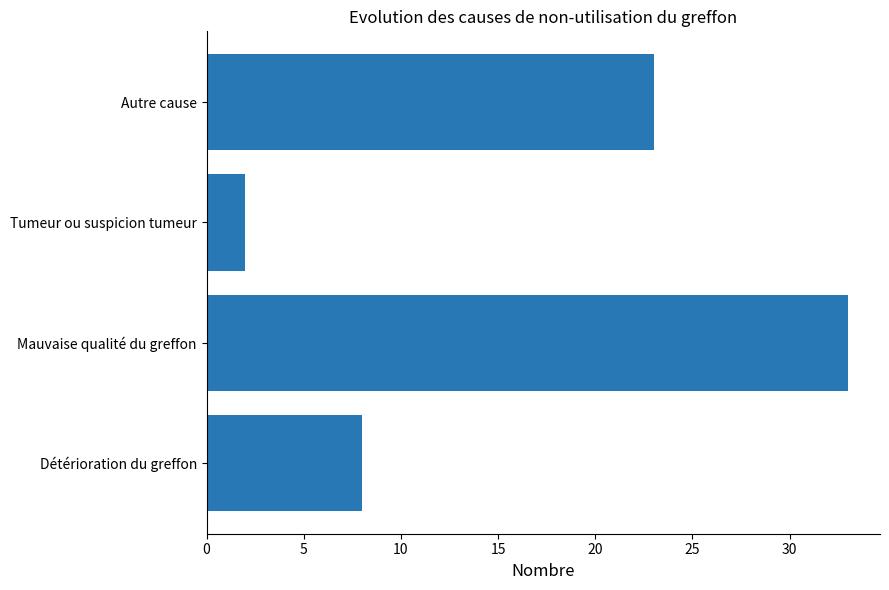

What is the approximate value at Autre cause, to the nearest 10?

20